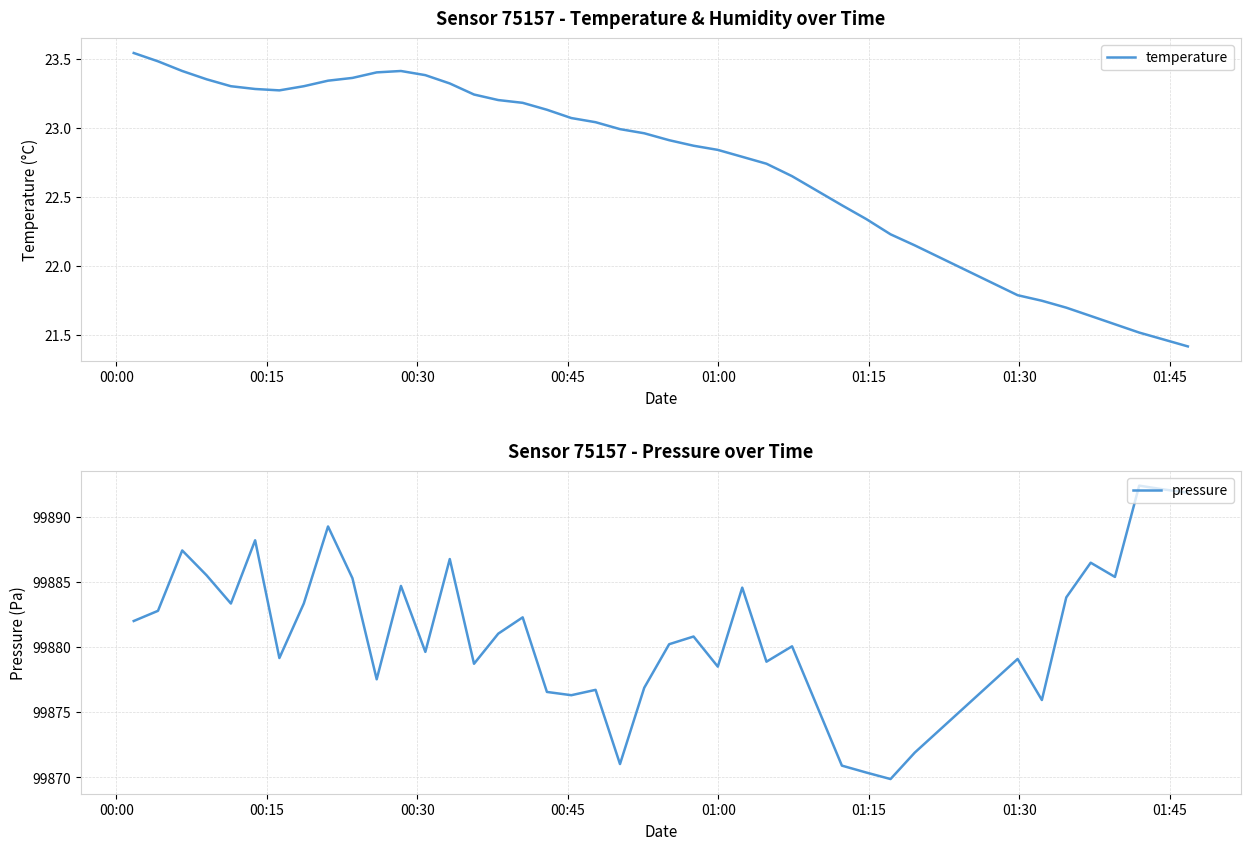

What are all the series names shown in the legend?

temperature, pressure